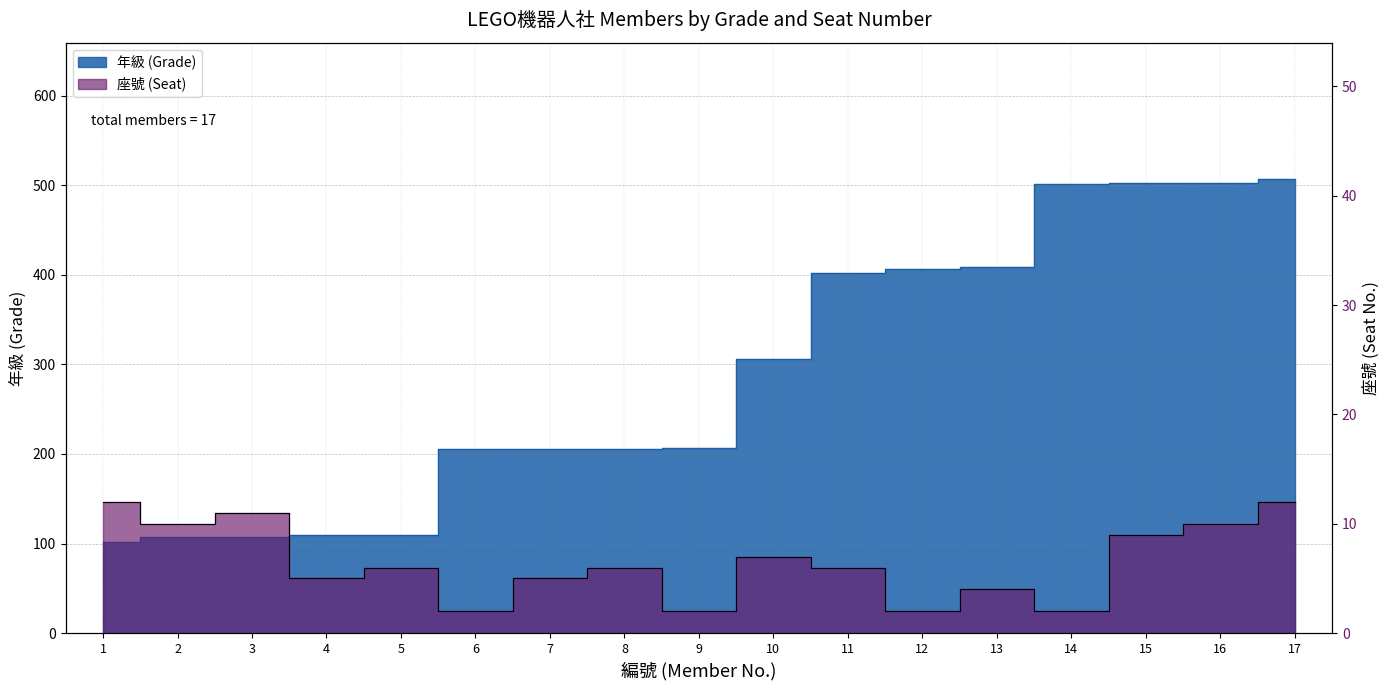

What is the difference between the 年級 (Grade) values at 9 and 10?

99